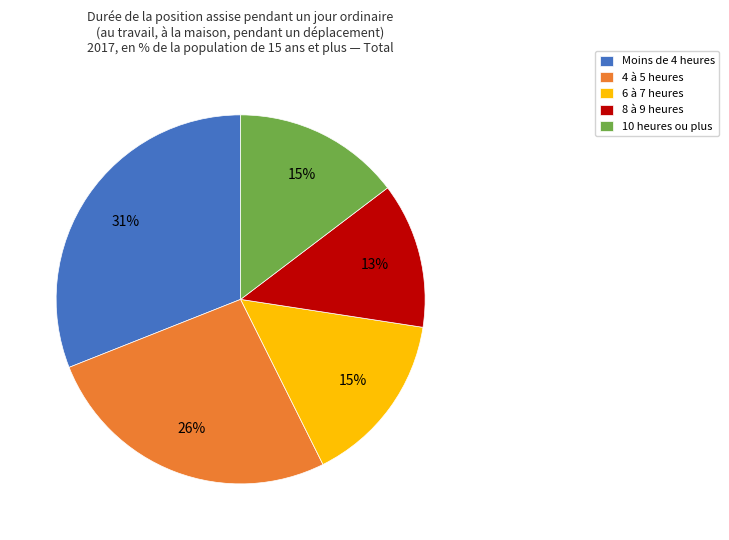

How many slices are in this pie chart?

5